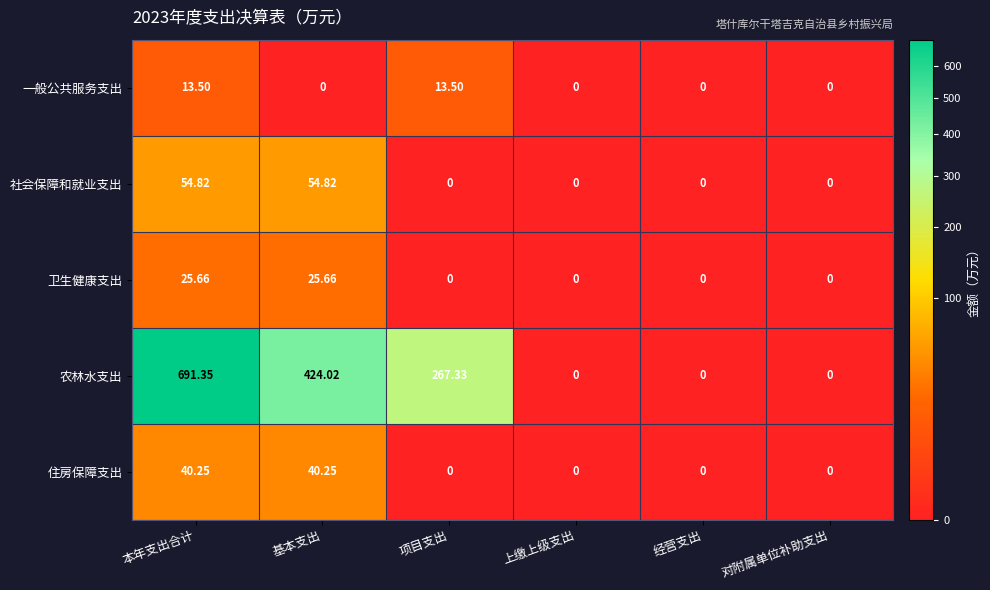

Which series has the largest total across all categories?

农林水支出